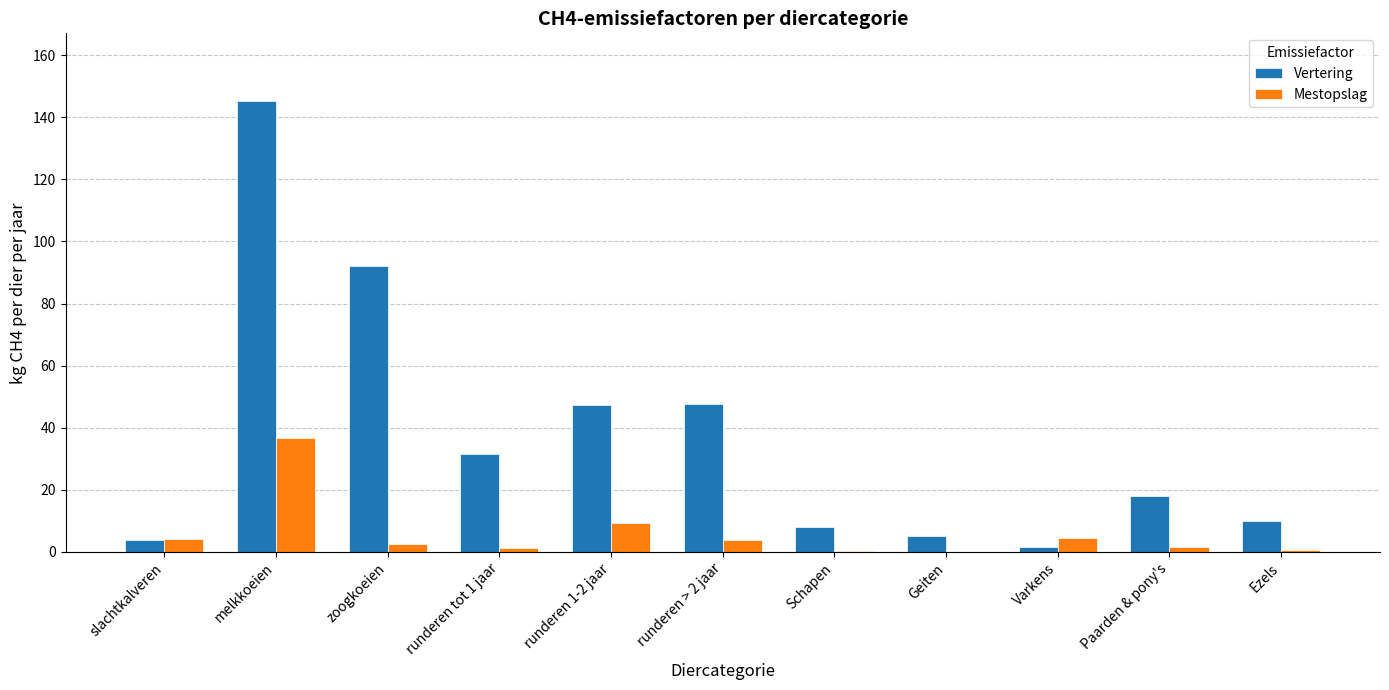

What is the sum of all Mestopslag values?

65.3